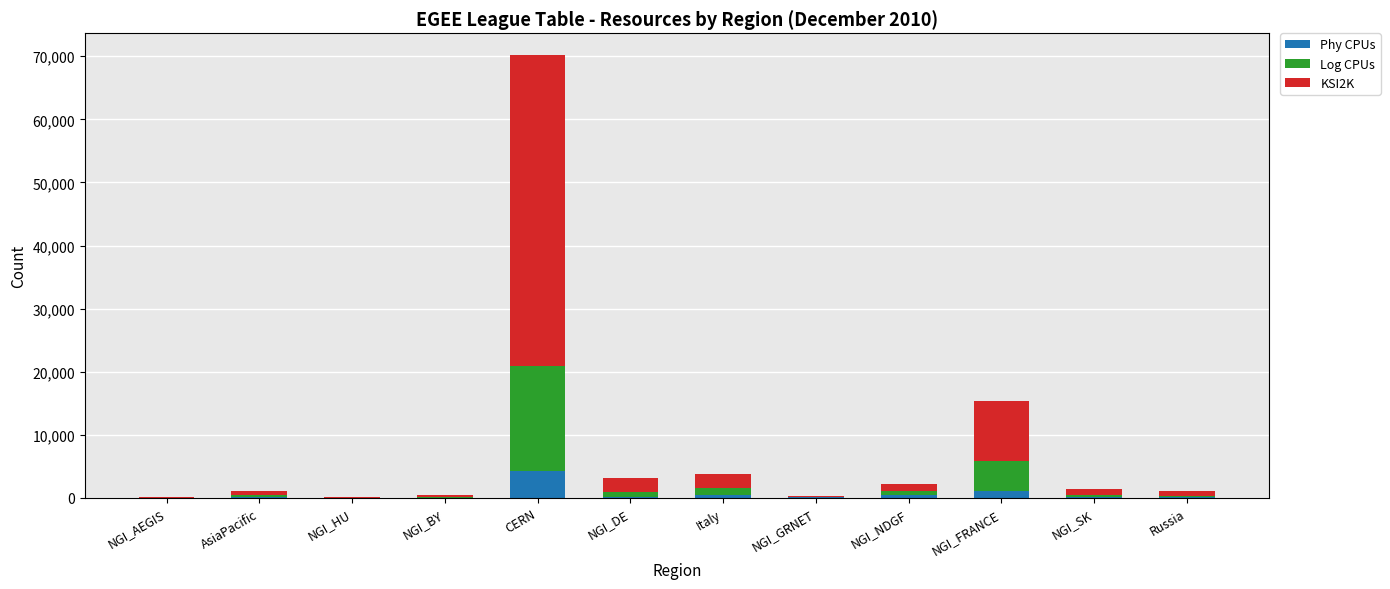

At which category is the sum across all series the highest?

CERN